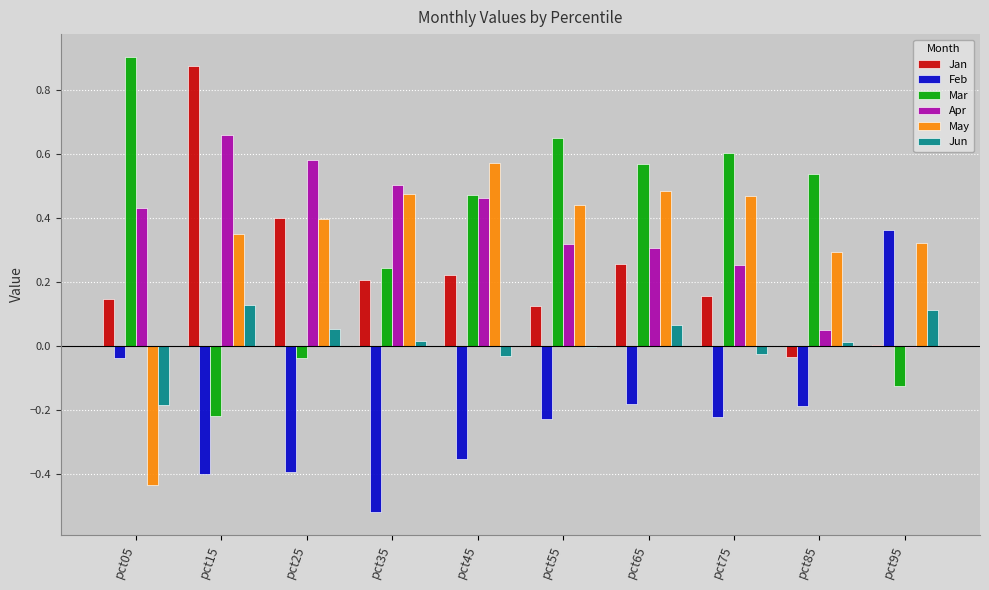

How many groups of bars are there?

10